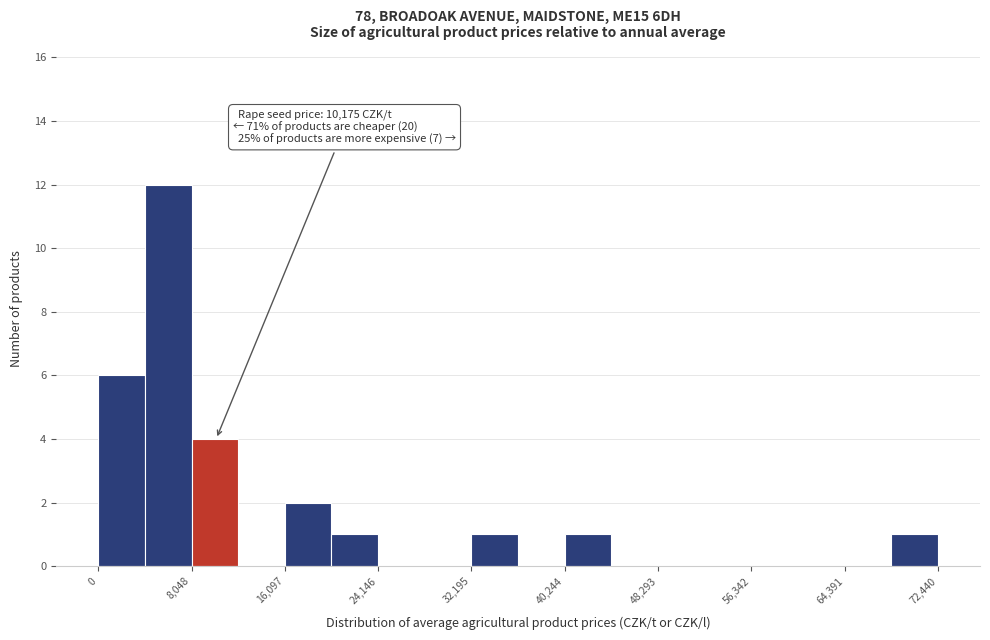

Which range on the x-axis has the tallest bar?

4000 to 8000